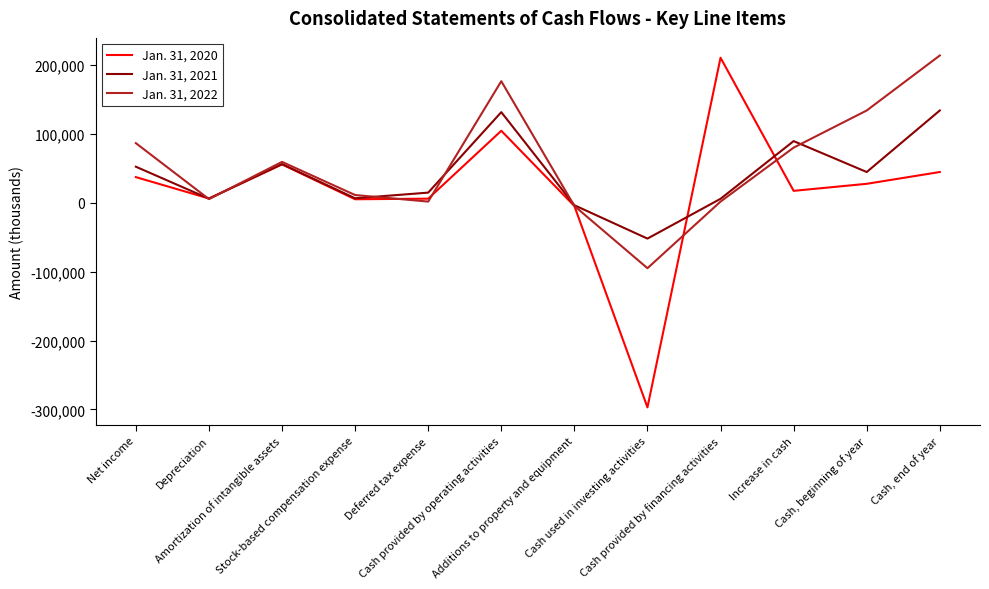

What is the smallest value displayed?

-296953